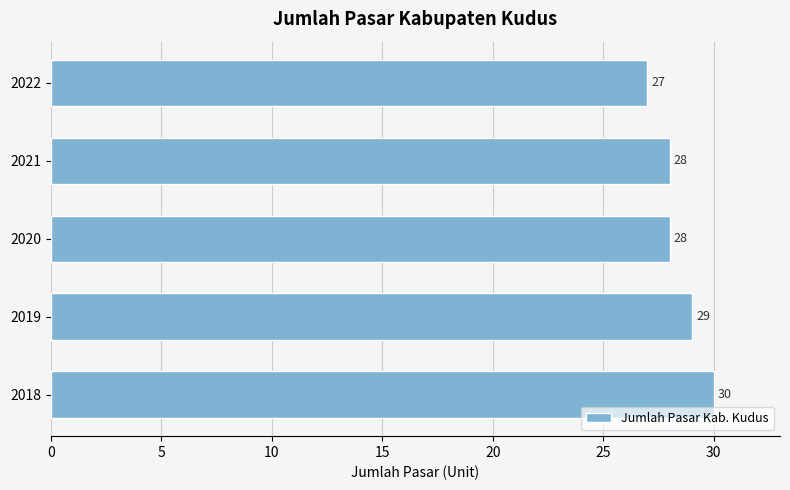

What is the smallest value displayed?

27